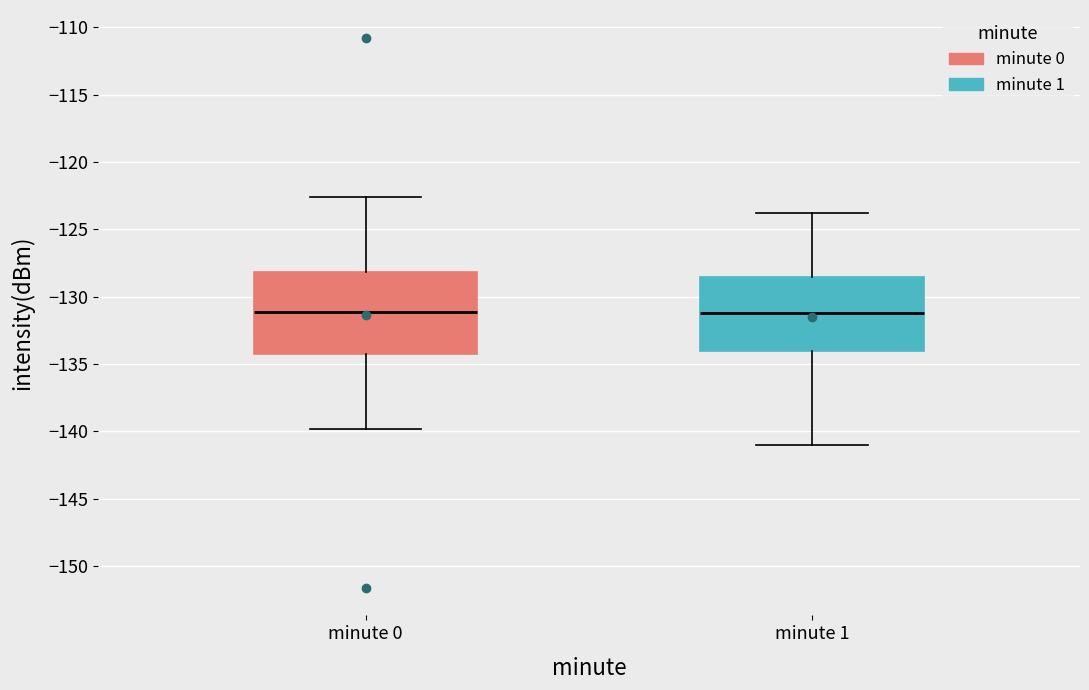

Reading left to right, transcribe this box plot: for each box, give where its median line is, the range the box spans, and where its two whiskers end, as read against the y-axis. The values are not printed on the chart, so give them approximately, as read against the axis.

minute 0: median -131.0, box -134.5 to -128.0, whiskers -140.0 to -122.5
minute 1: median -131.0, box -134.0 to -128.5, whiskers -141.0 to -124.0